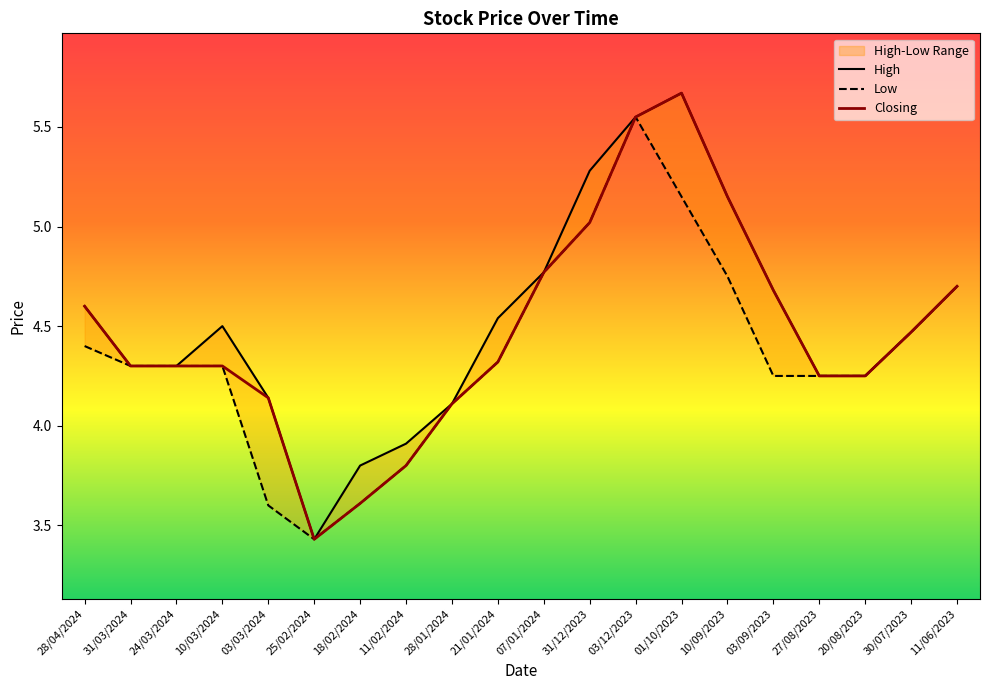

Where is the first local minimum for Closing?

25/02/2024